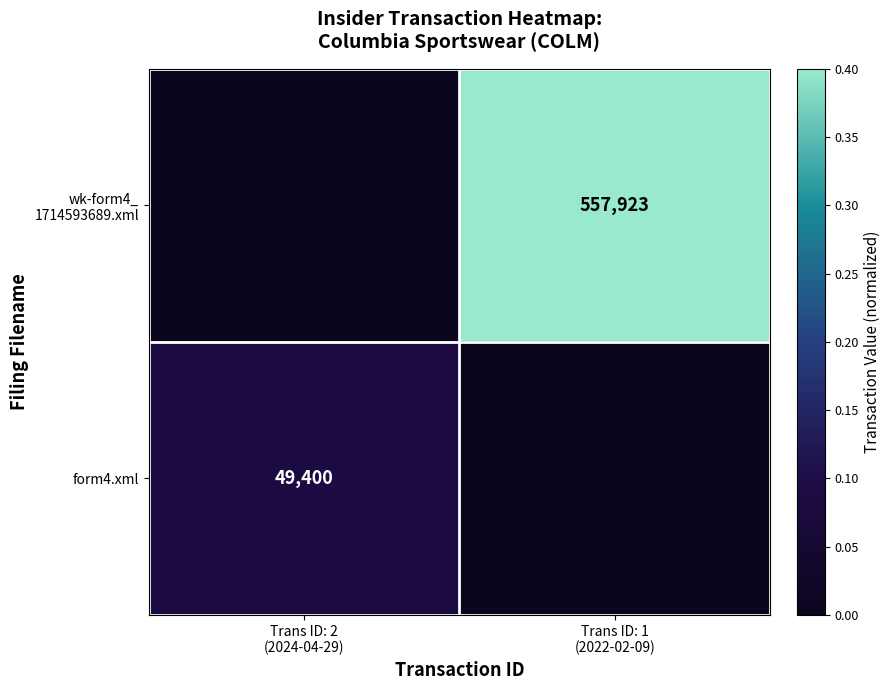

True or false: form4.xml has a value of 0.0 at Trans ID: 1 (2022-02-09).

False